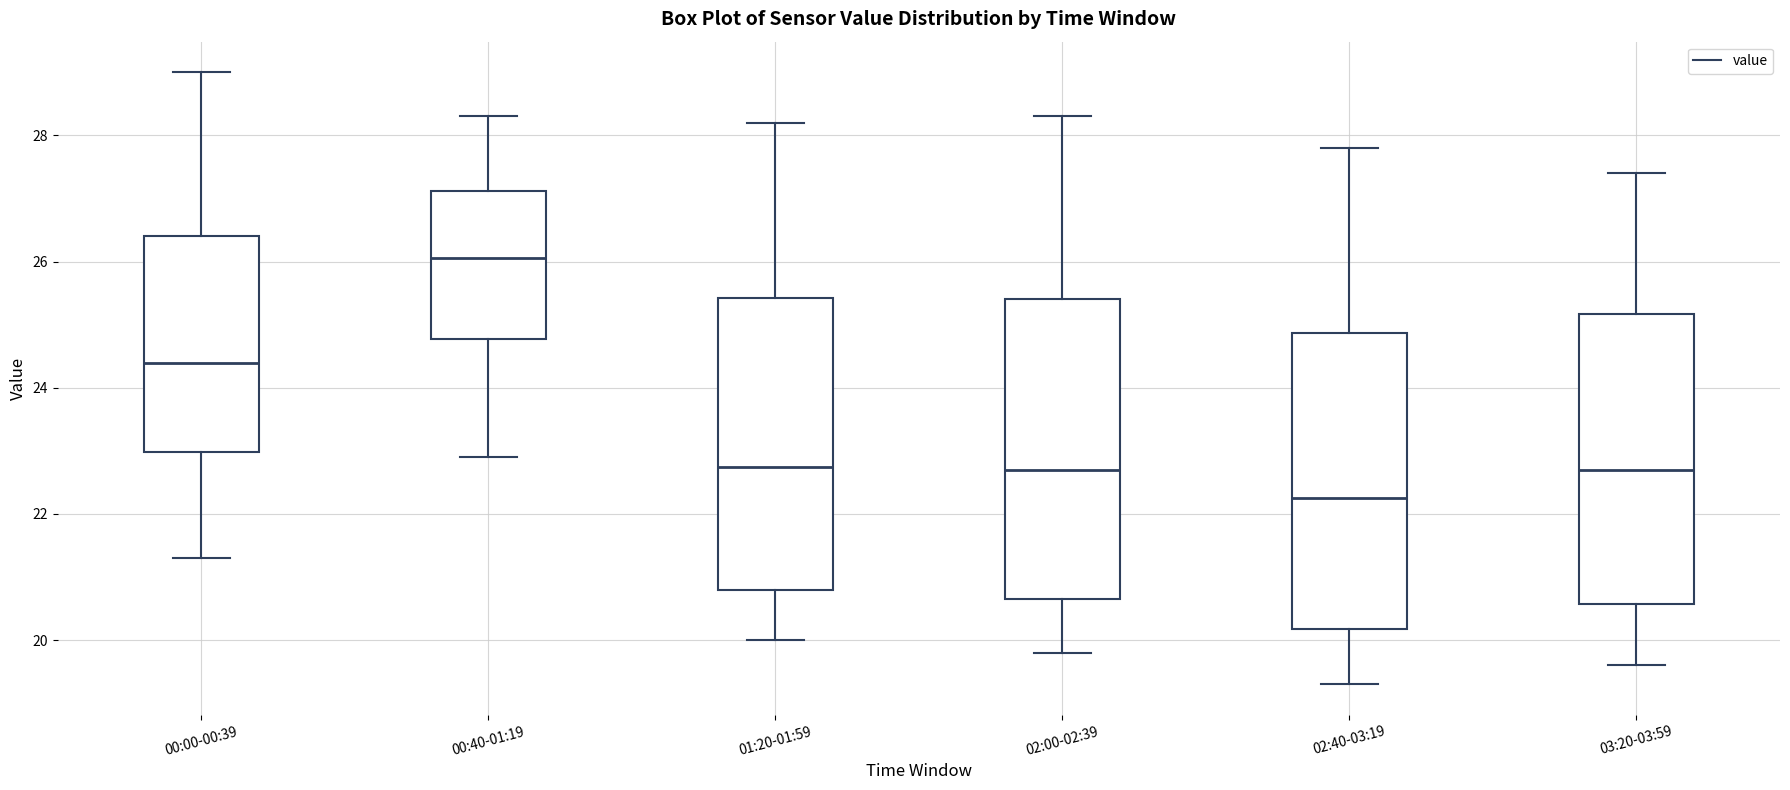

Reading left to right, transcribe this box plot: for each box, give where its median line is, the range the box spans, and where its two whiskers end, as read against the y-axis. The values are not printed on the chart, so give them approximately, as read against the axis.

00:00-00:39: median 24.4, box 23.0 to 26.4, whiskers 21.4 to 29.0
00:40-01:19: median 26.0, box 24.8 to 27.2, whiskers 23.0 to 28.4
01:20-01:59: median 22.8, box 20.8 to 25.4, whiskers 20.0 to 28.2
02:00-02:39: median 22.8, box 20.6 to 25.4, whiskers 19.8 to 28.4
02:40-03:19: median 22.2, box 20.2 to 24.8, whiskers 19.4 to 27.8
03:20-03:59: median 22.8, box 20.6 to 25.2, whiskers 19.6 to 27.4